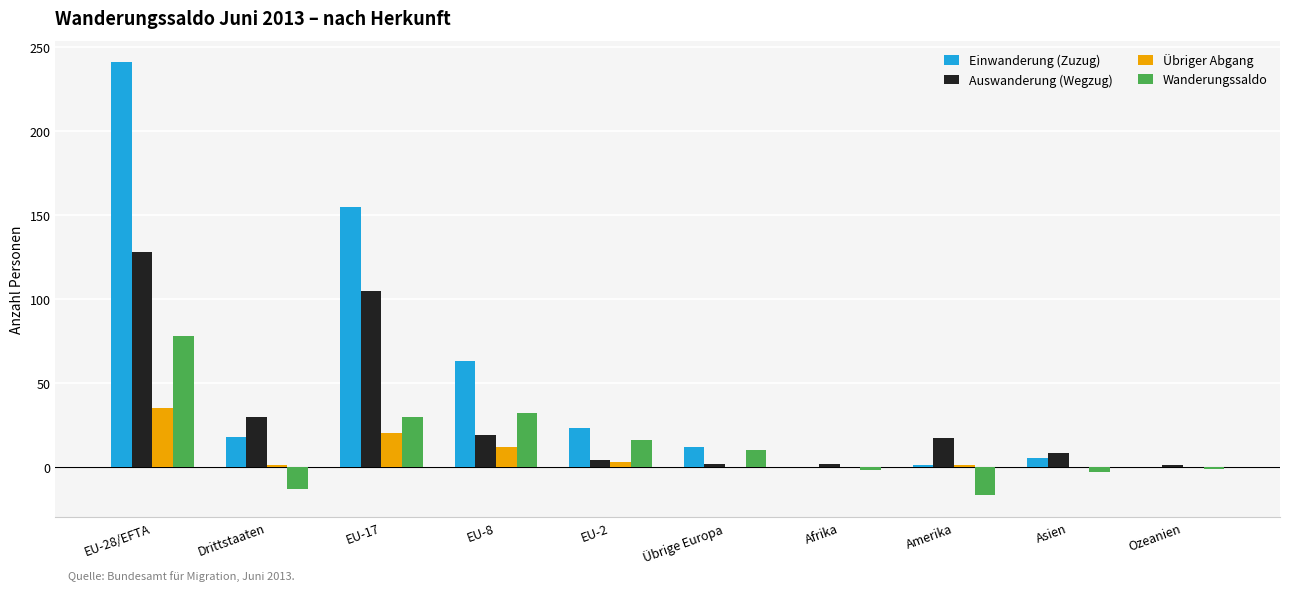

Are the bars grouped side by side (vs. stacked)?

Yes